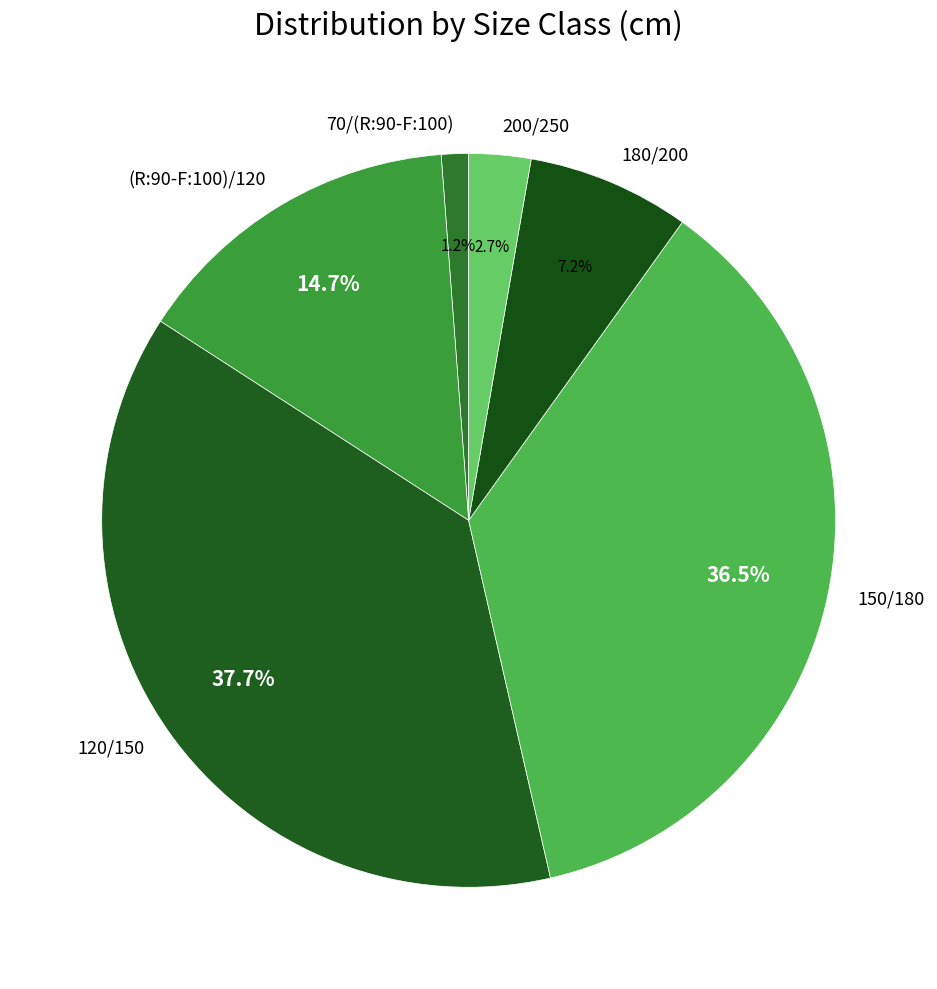

What portion of the pie excludes 200/250?

97.3%